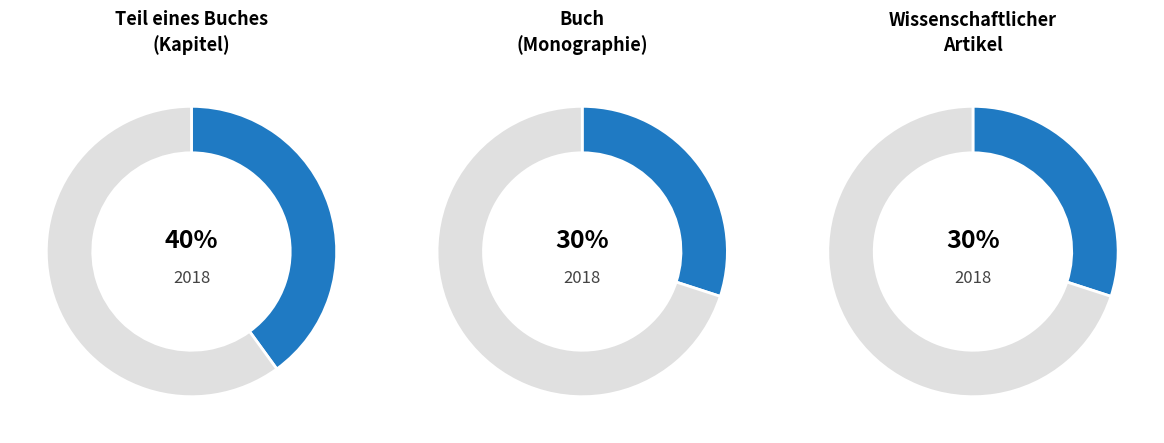

Rank the categories by value from lowest to highest.

Buch (Monographie), Wissenschaftlicher Artikel, Teil eines Buches (Kapitel)